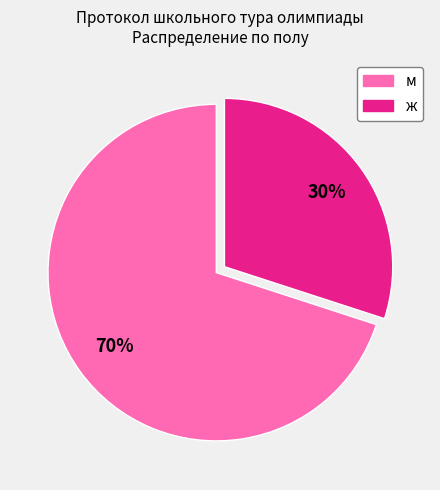

Does м represent more than half of the total?

Yes